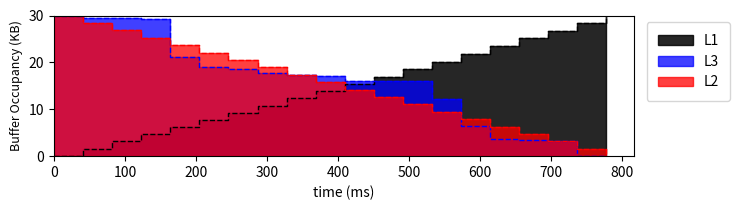

How many distinct data groups are displayed?

3